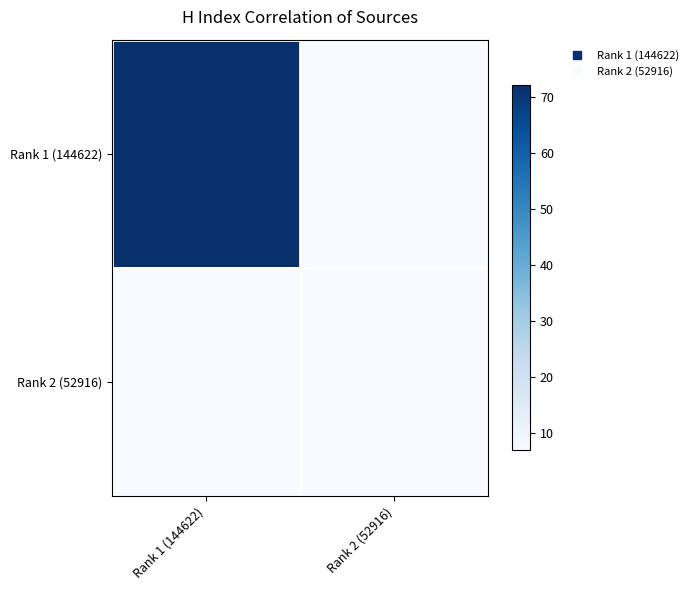

List the series in order of their peak value, lowest first.

Rank 2 (52916), Rank 1 (144622)